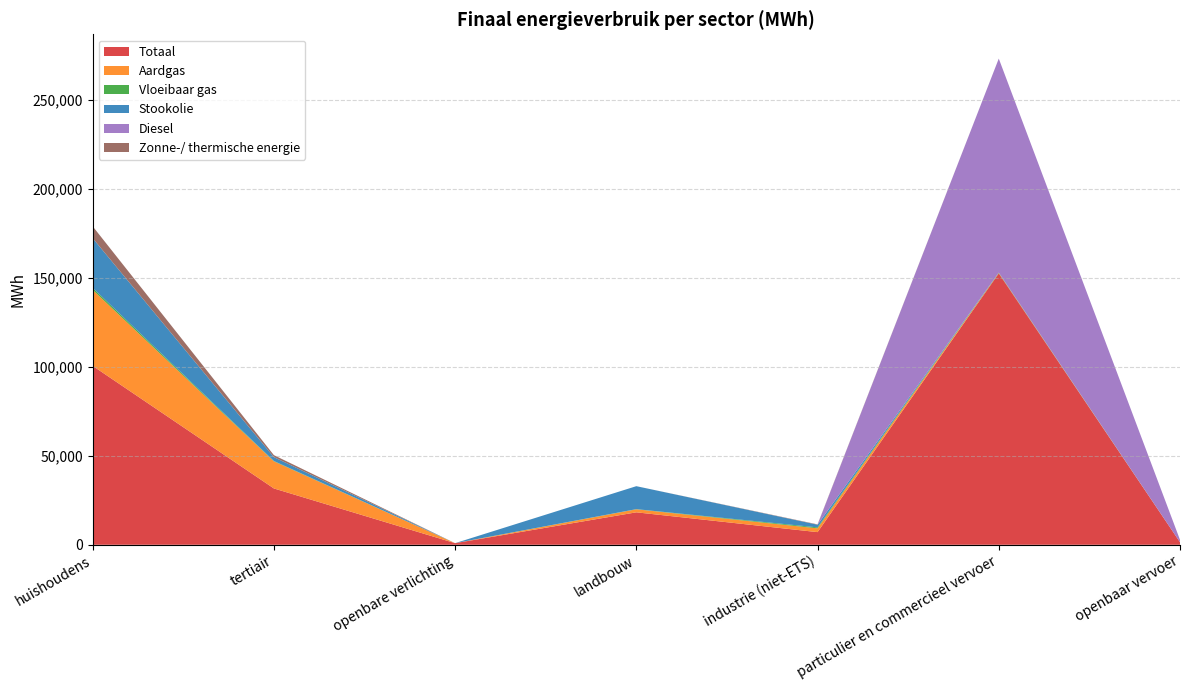

Reading left to right, what are all the values shown in this chart?

Totaal: 100473.3	31636.7	906.1	18226.3	7104.5	152403.1	1435.8
Aardgas: 42684.6	15228.8	0.0	1689.1	2136.7	149.7	0.0
Vloeibaar gas: 1101.7	182.2	0.0	91.0	523.9	259.0	0.0
Stookolie: 27913.1	2170.2	0.0	12900.8	1497.3	0.0	0.0
Diesel: 0.0	0.0	0.0	0.0	0.0	120196.2	1344.1
Zonne-/ thermische energie: 6676.0	1128.2	0.0	0.0	196.5	0.0	0.0